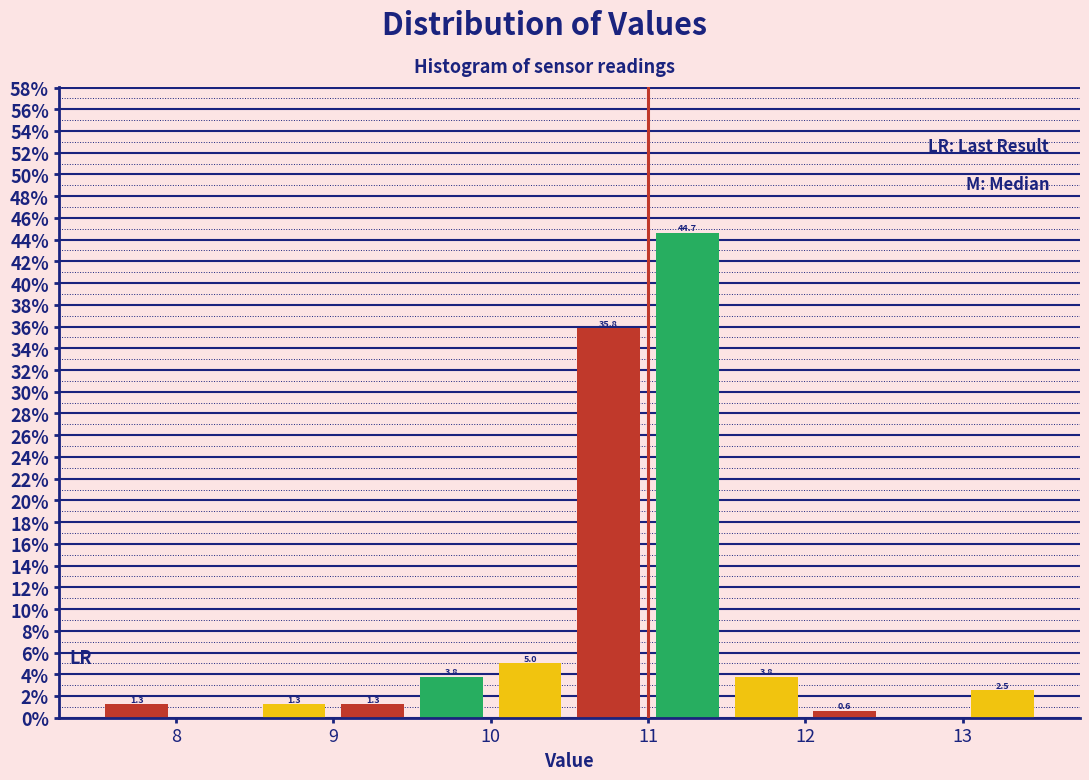

Which range on the x-axis has the tallest bar?

11.0 to 11.5